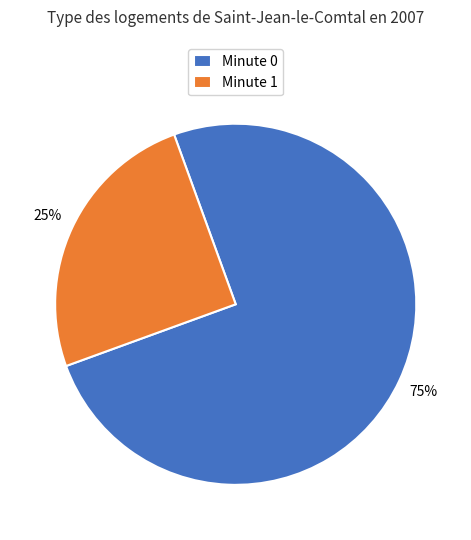

To the nearest percent, what is the average slice percentage?

50%